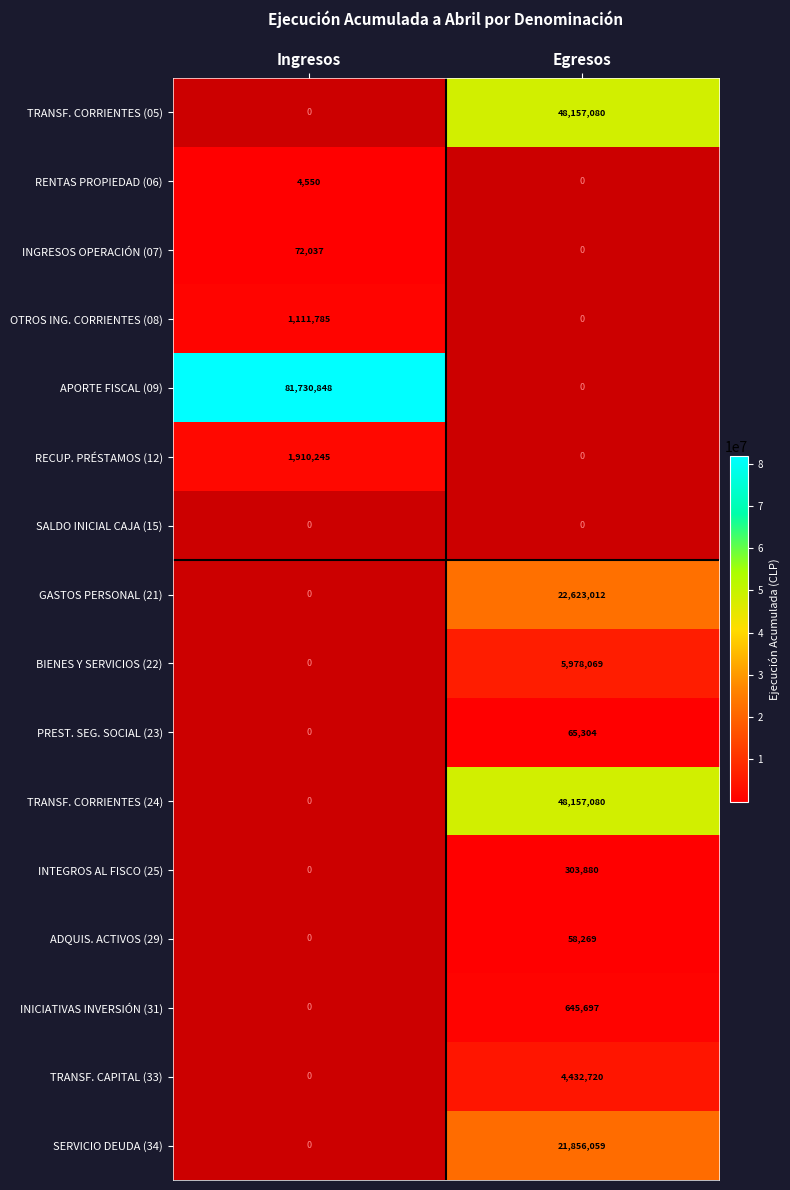

The value of INTEGROS AL FISCO (25) at Ingresos is 0. True or false?

True